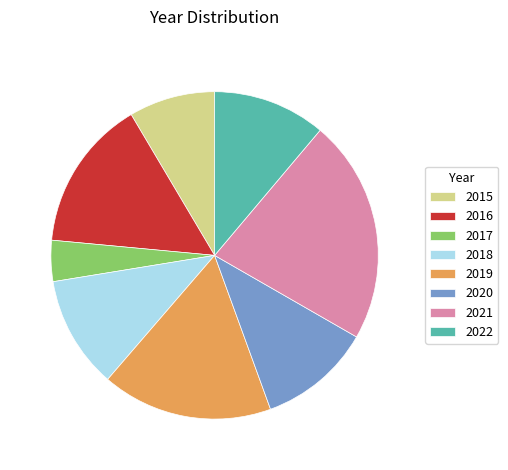

Approximately how many times larger is the value at 2018 compared to 2016?

0.7